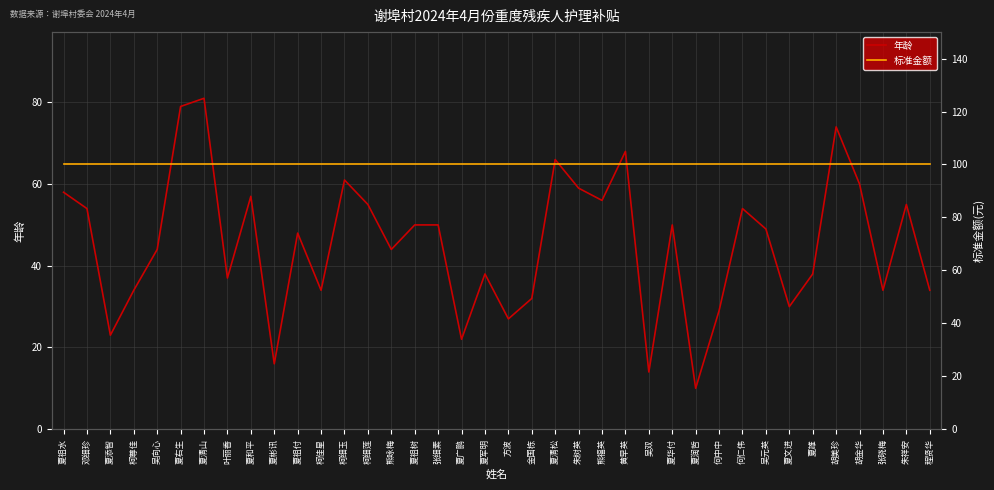

What is the approximate value of 年龄 at 夏祖水, to the nearest 10?

60